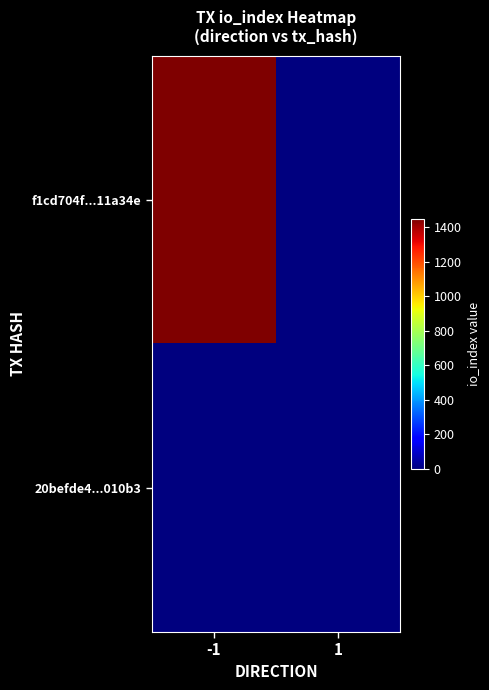

At which category does the chart reach its minimum across all series?

1